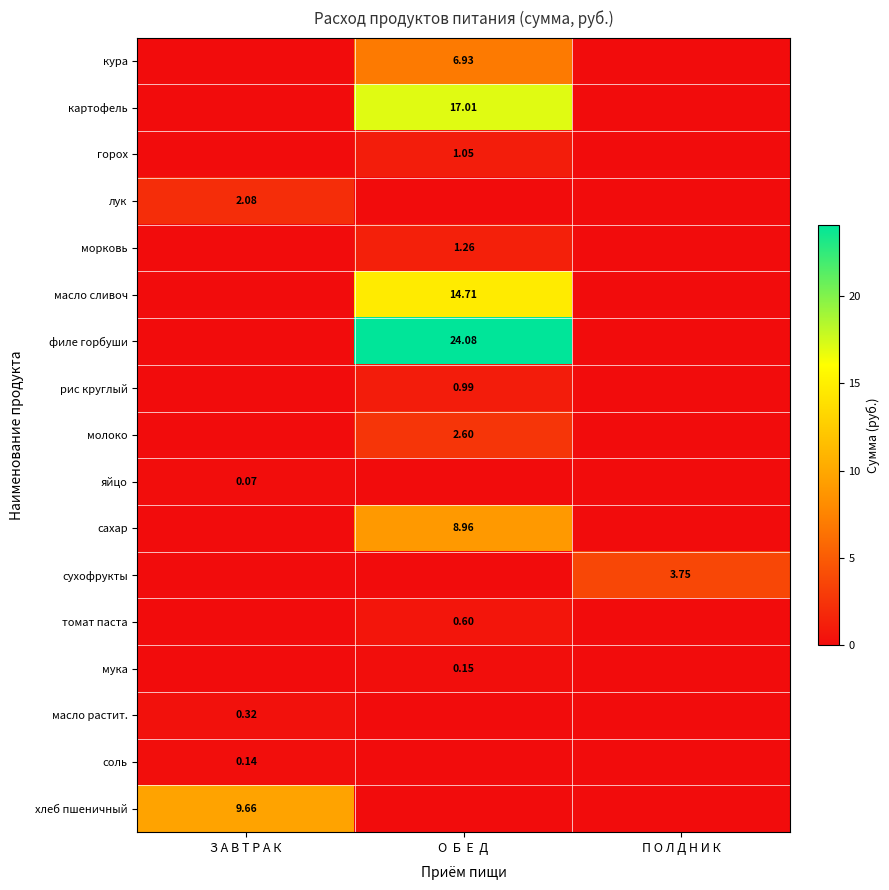

Which series has the largest total across all categories?

филе горбуши